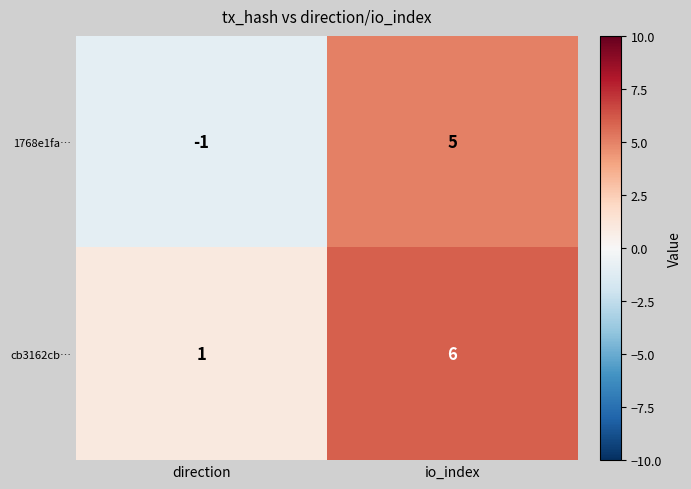

Reading left to right, list all the values displayed in this chart.

1768e1fa…: -1	5
cb3162cb…: 1	6